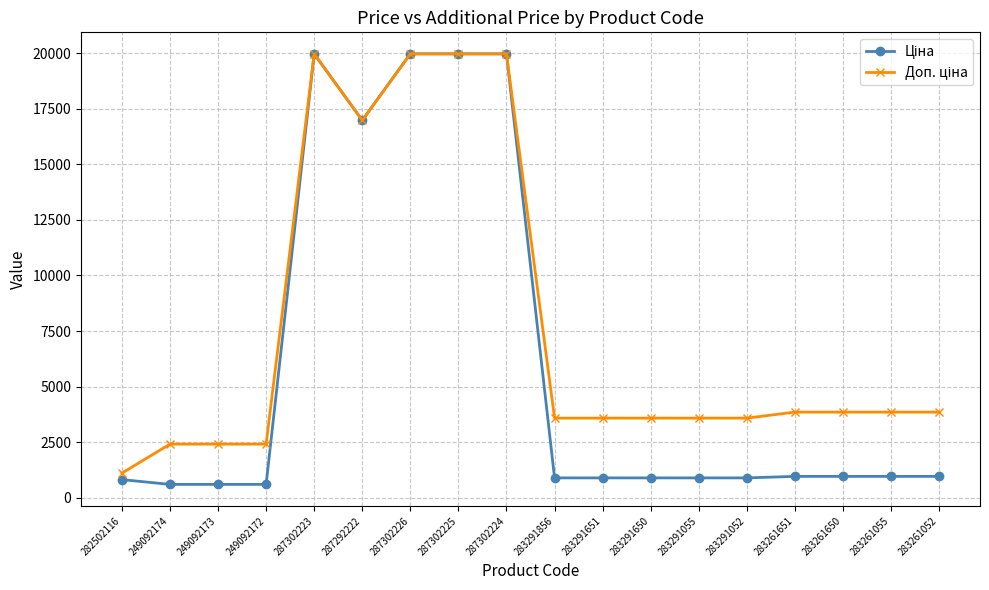

What is the label of the 12th point from the right?

287302226